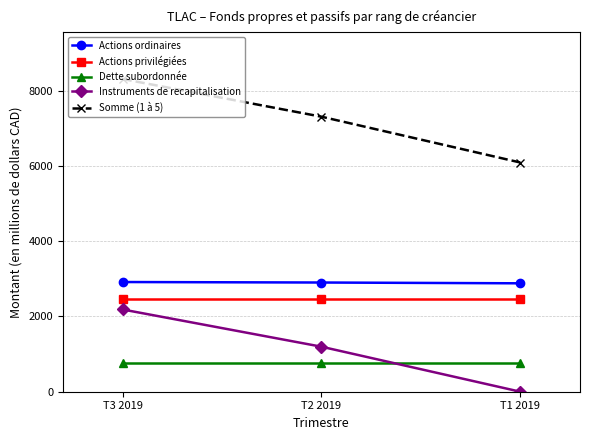

Does the chart display data point markers on the line(s)?

Yes